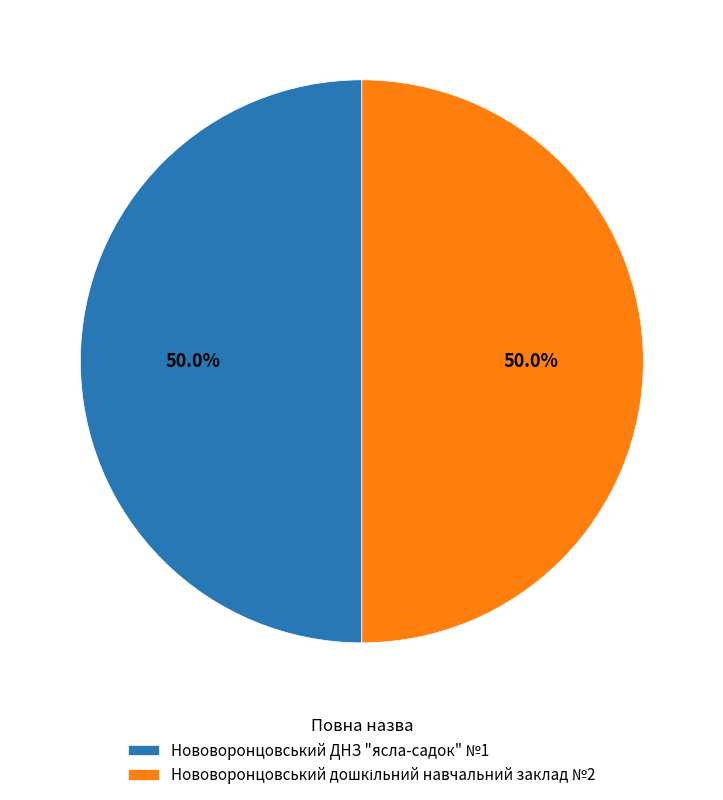

What portion of the pie excludes Нововоронцовський ДНЗ "ясла-садок" №1?

50.0%